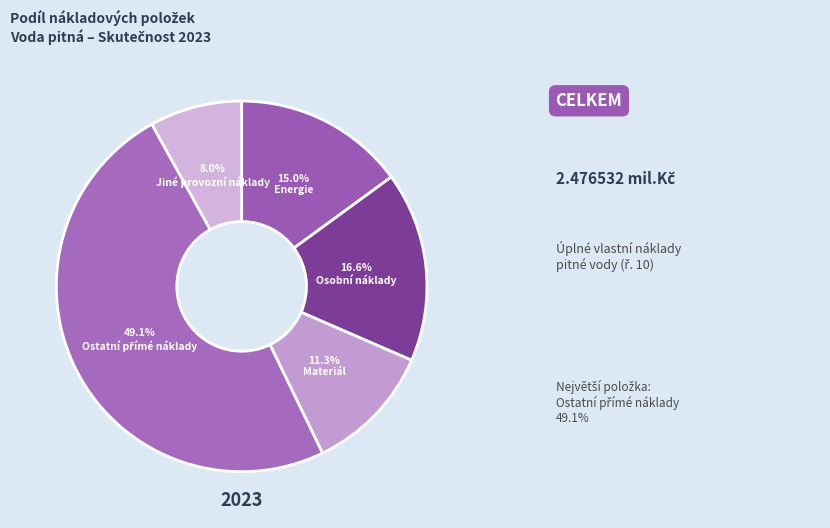

Which has a higher value, Jiné provozní náklady or Energie?

Energie